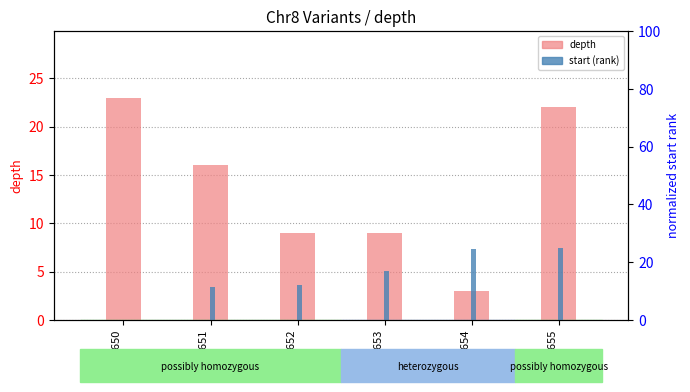

Where does the start (rank) series first go above 16?

52971653
(C)